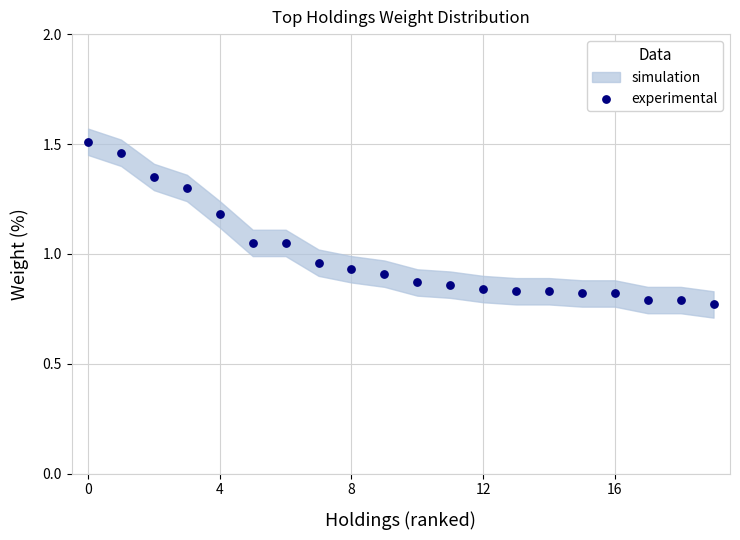

What is the range of Y values (max minus min)?

0.7